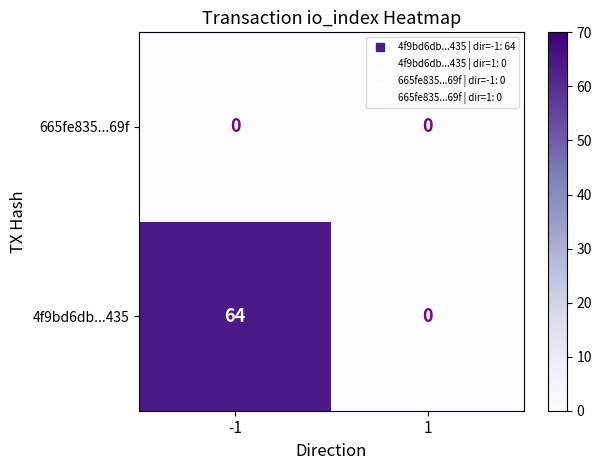

What is the difference between the maximum and minimum values in the 4f9bd6db...435 series?

64